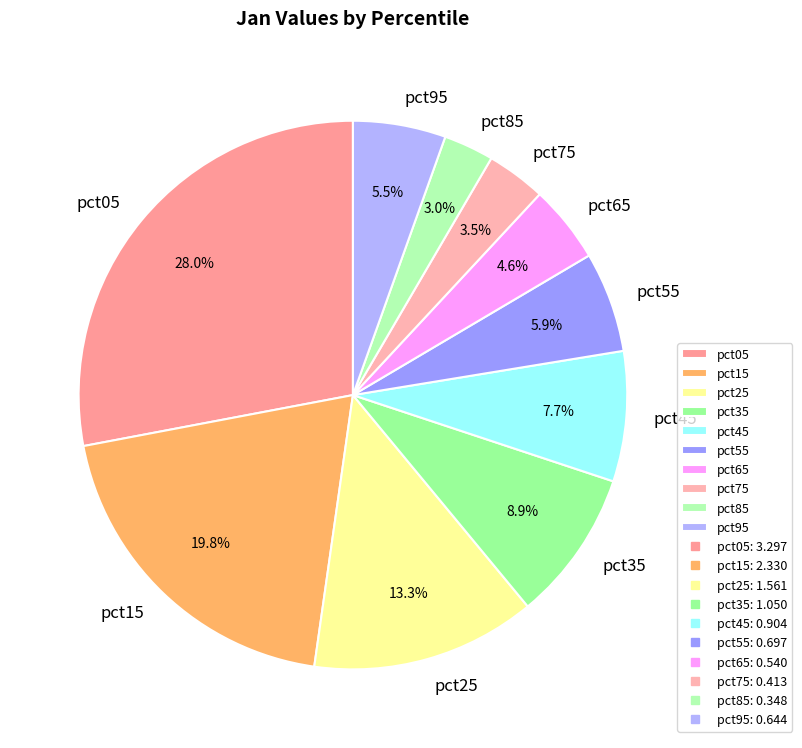

To the nearest percent, what is the average slice percentage?

10%